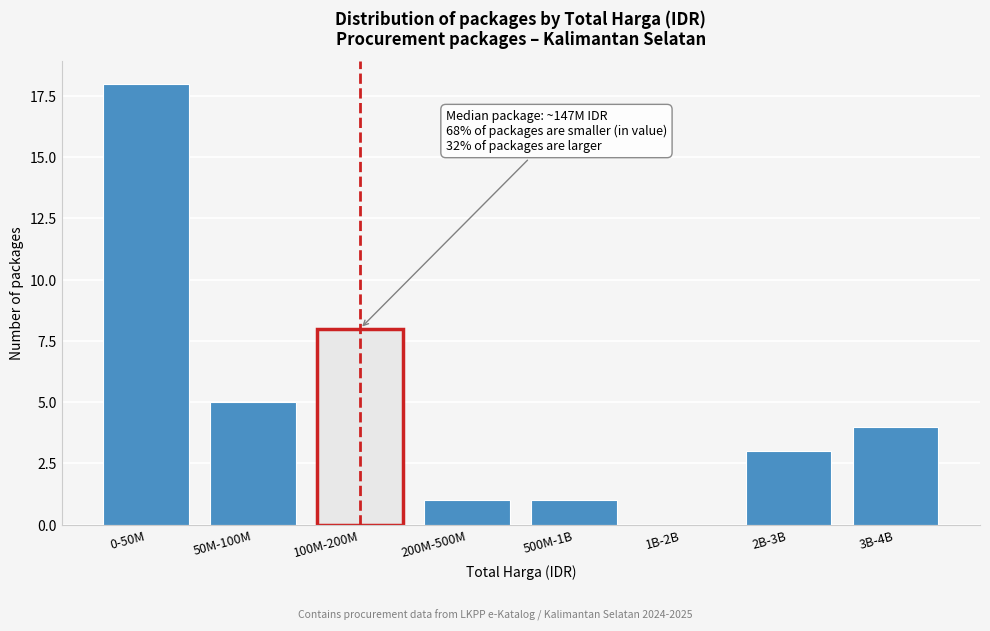

Reading left to right, transcribe all the data shown in this chart.

0-50M=18	50M-100M=5	100M-200M=8	200M-500M=1	500M-1B=1	1B-2B=0	2B-3B=3	3B-4B=4